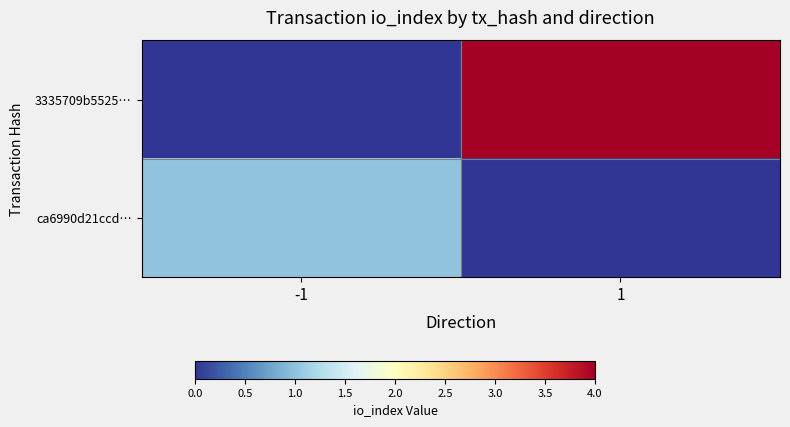

Rank the series by their average value, from lowest to highest.

ca6990d21ccd…, 3335709b5525…